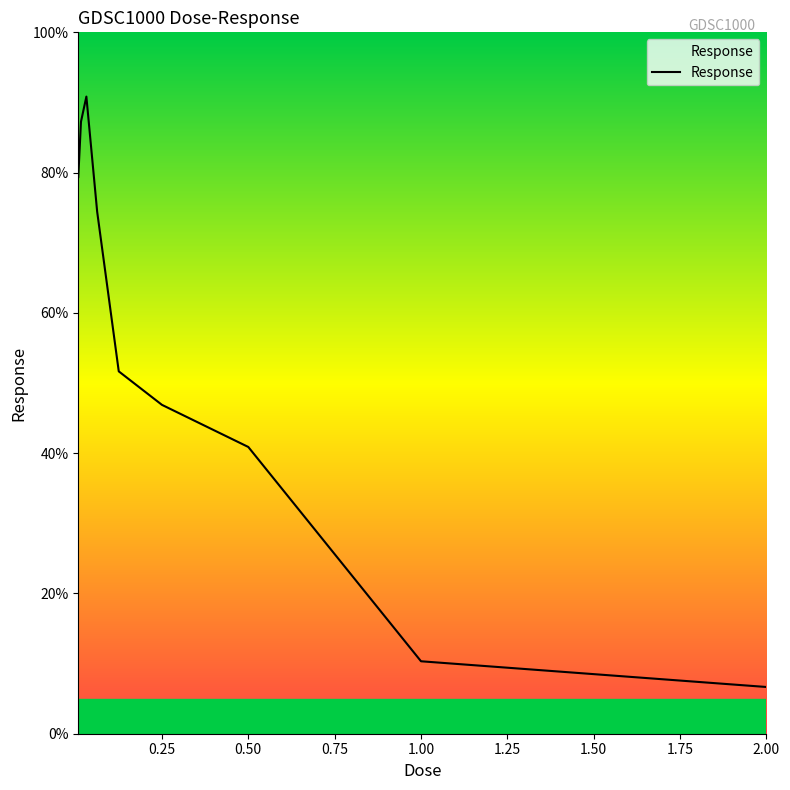

What is the greatest value displayed?

90.8